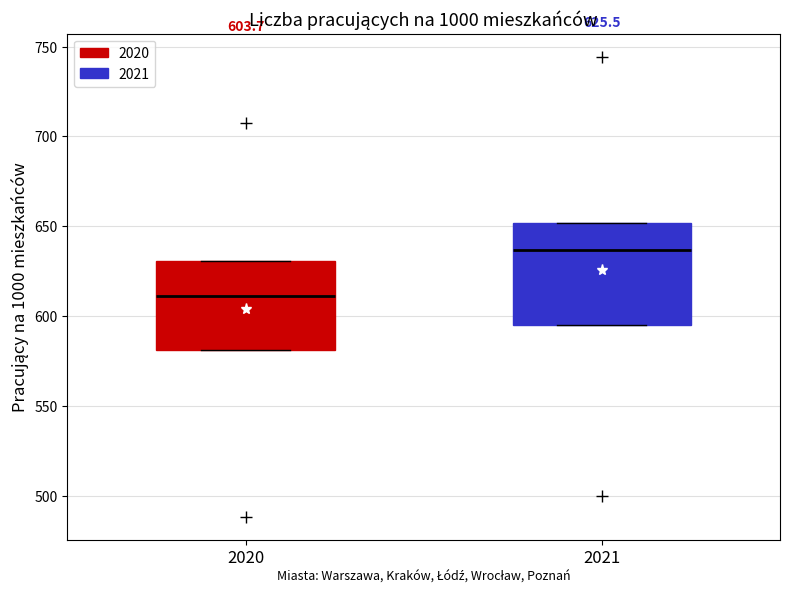

Which box's median line is the lowest?

2020